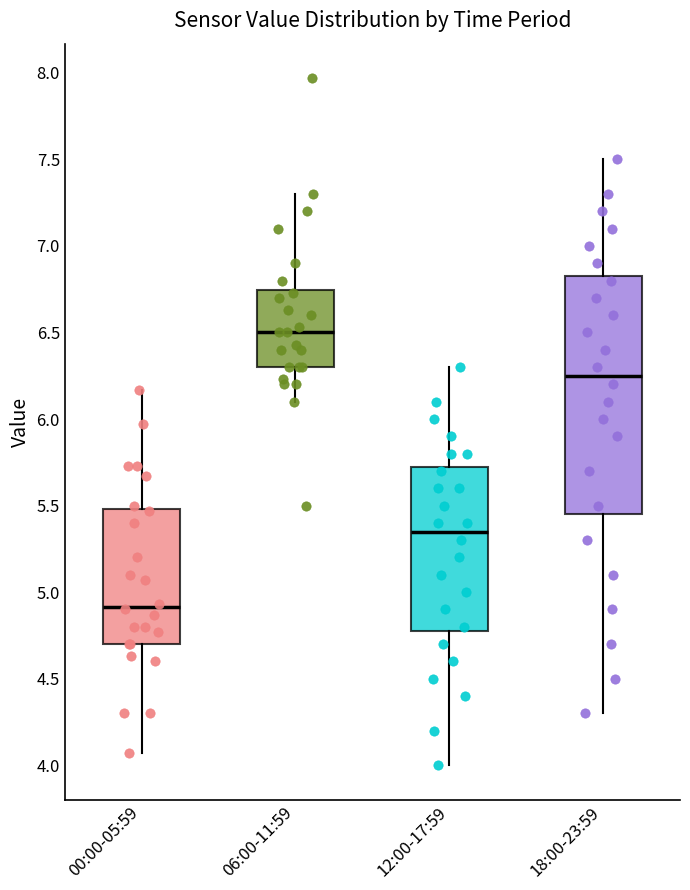

Where is the upper edge of the box for 18:00-23:59 on the y-axis? The values are not printed on the chart, so give them approximately, as read against the axis.

6.85